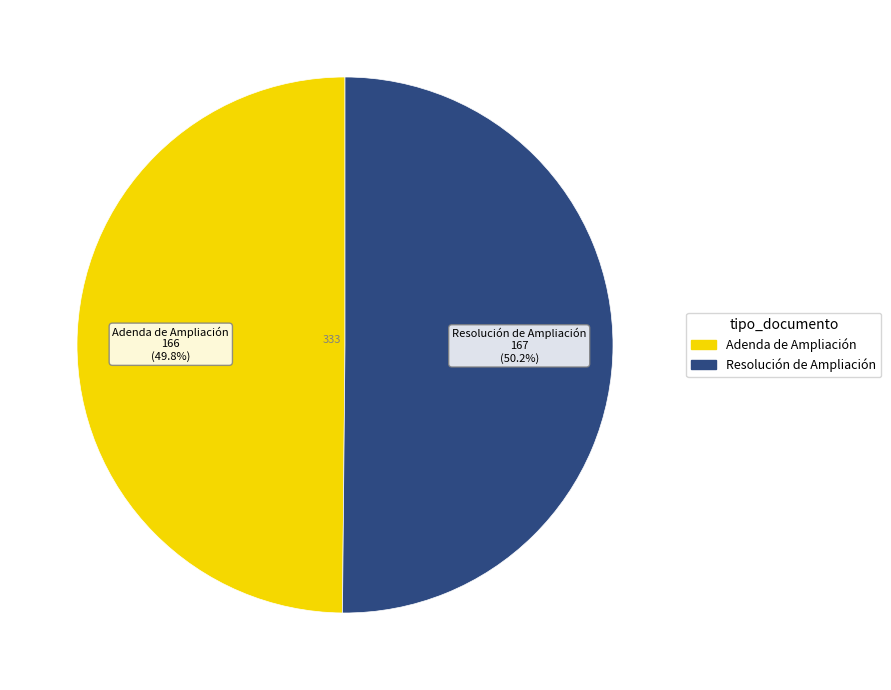

Approximately how many times larger is the value at Resolución de Ampliación compared to Adenda de Ampliación?

1.0